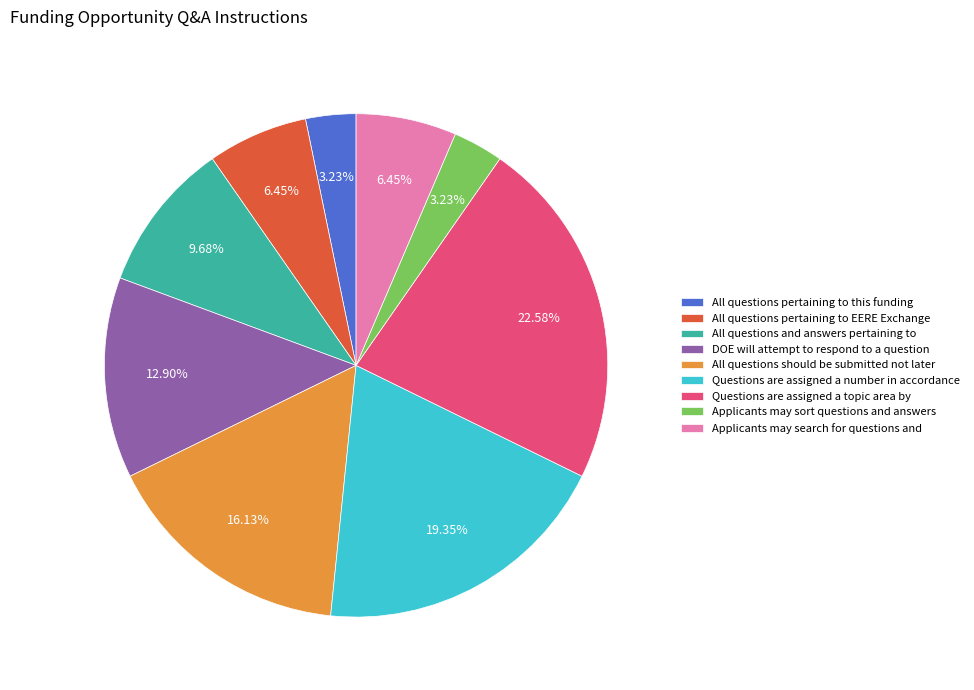

Is it true that Questions are assigned a topic area by is 23% of the pie?

True